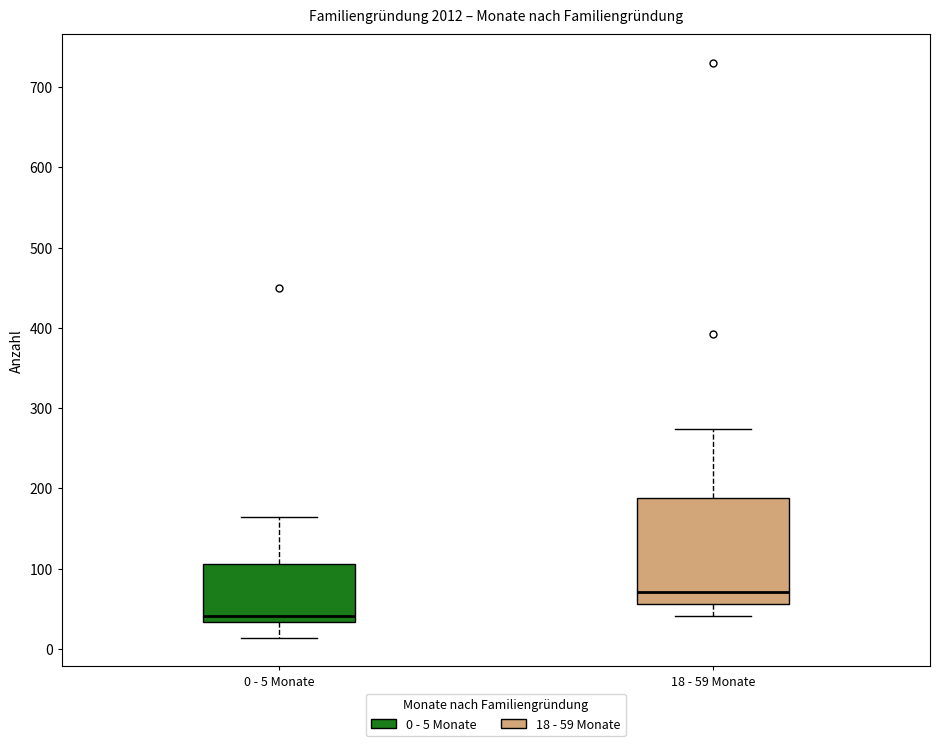

Reading left to right, read every box against the y-axis: the position of its median line, the range the box covers, and the ends of its whiskers. The values are not printed on the chart, so give them approximately, as read against the axis.

0 - 5 Monate: median 40, box 30 to 110, whiskers 10 to 160
18 - 59 Monate: median 70, box 60 to 190, whiskers 40 to 270